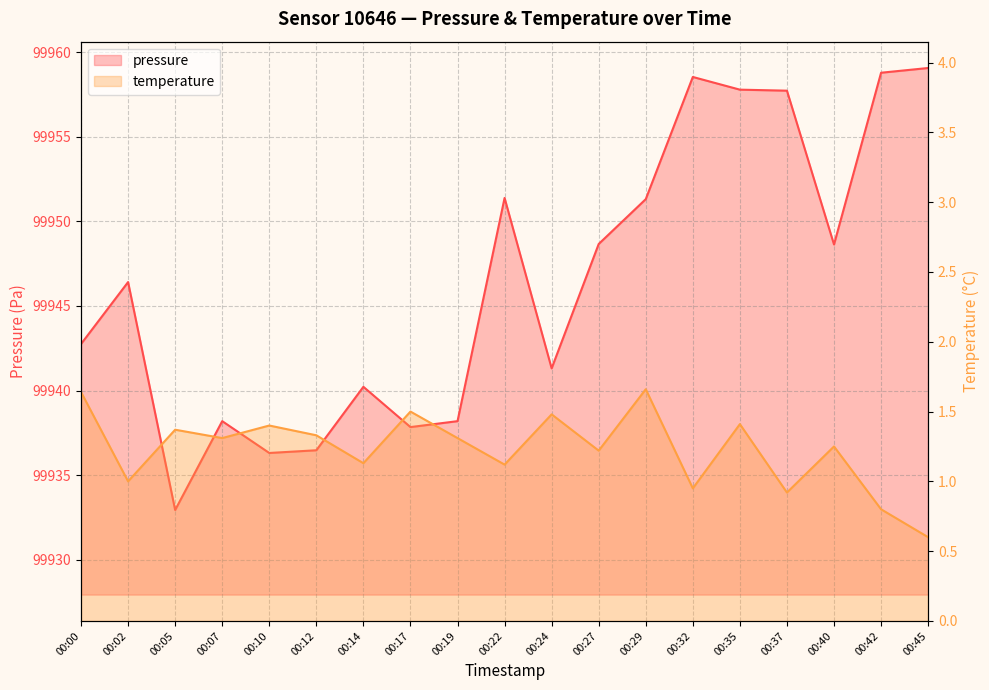

True or false: pressure has a value of 99948.6 at 00:40.

True